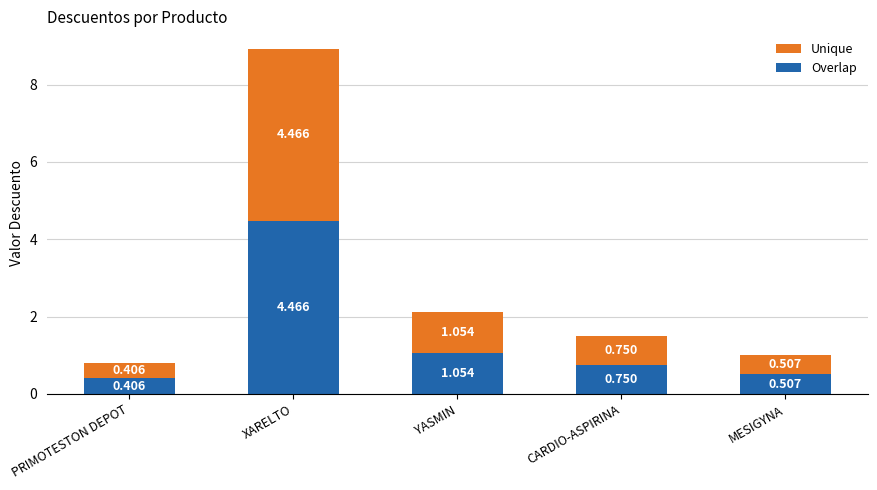

How many series are shown in this chart?

2